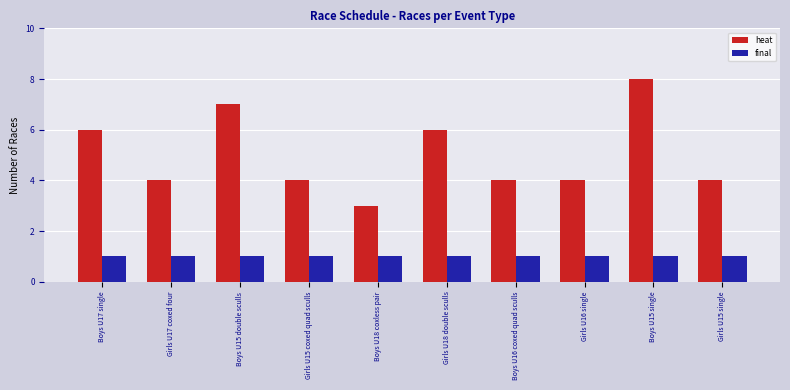

Rank the series by their average value, from lowest to highest.

final, heat